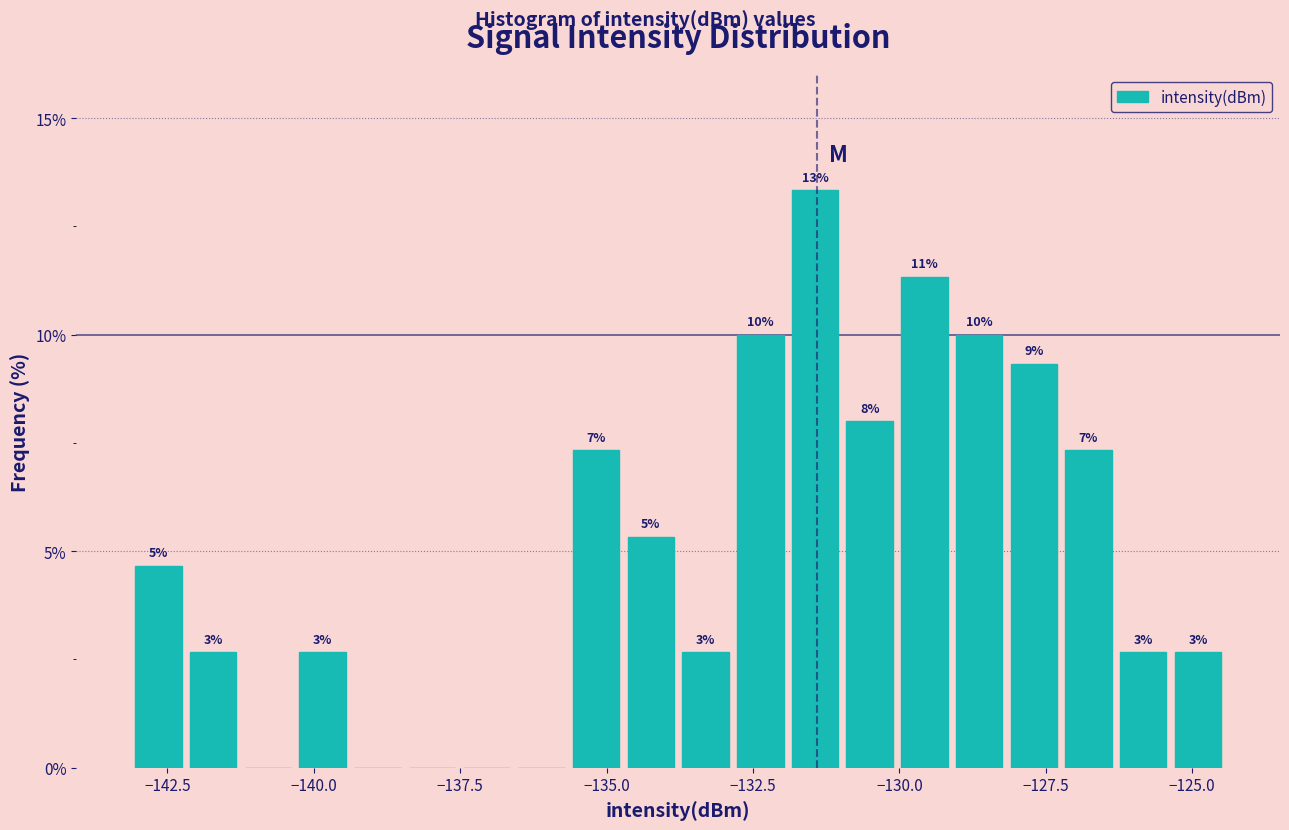

Around what value on the x-axis is the tallest bar? Give the approximate position of its centre, as read against the axis.

-131.5